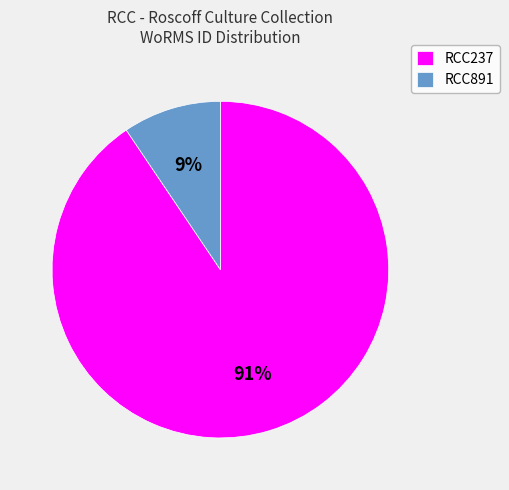

What is the majority slice?

RCC237